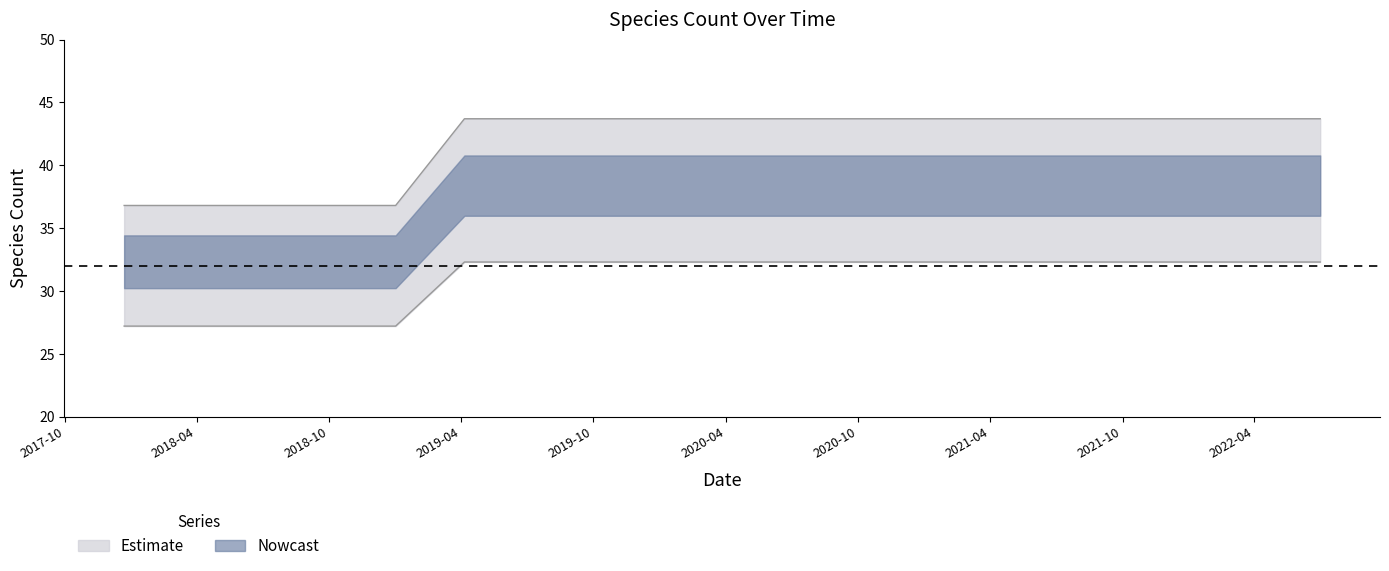

What is the value of the 17th point from the left?

32.3